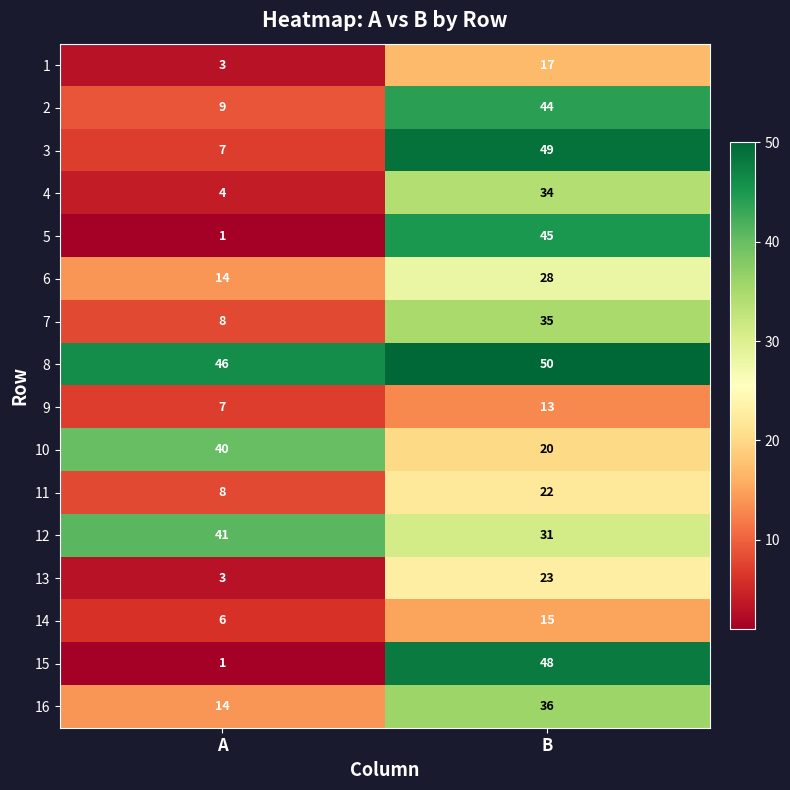

What is the approximate value of 8 at B?

50